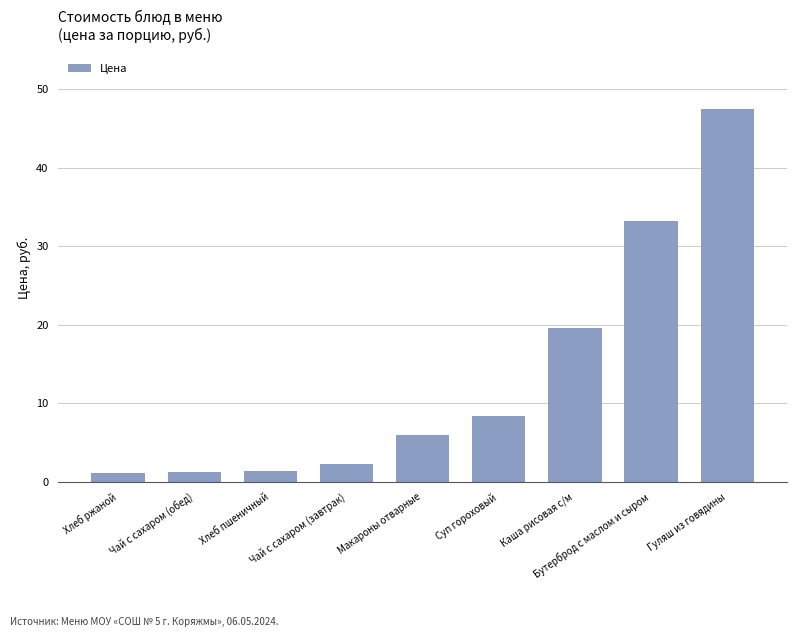

What is the value of the 3rd bar from the left?

1.4